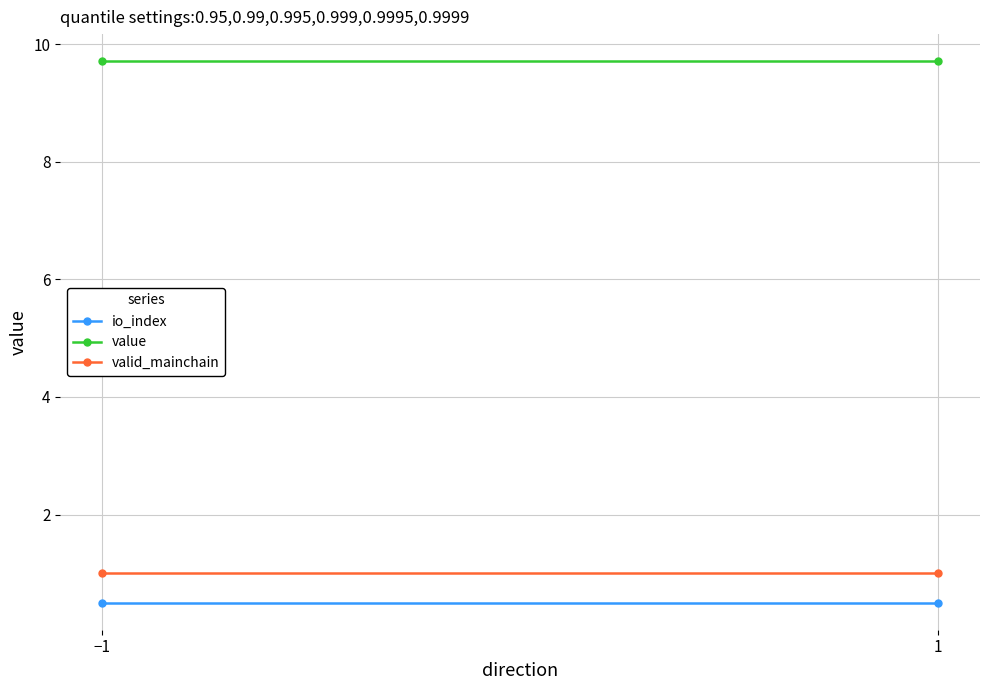

What value does the valid_mainchain series have at 1?

1.0